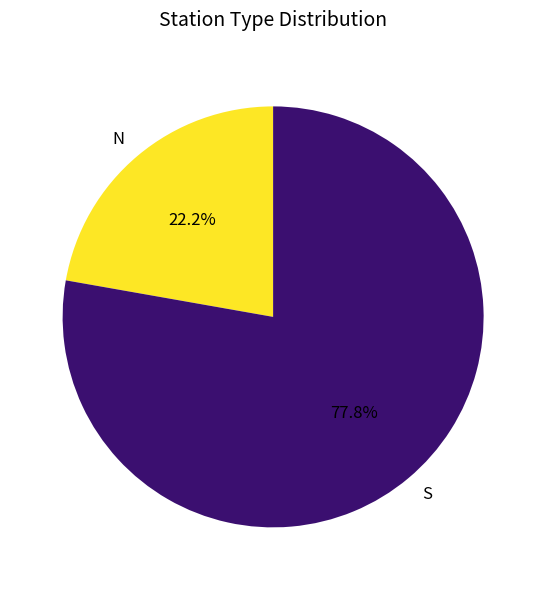

Which slice is the smallest?

N